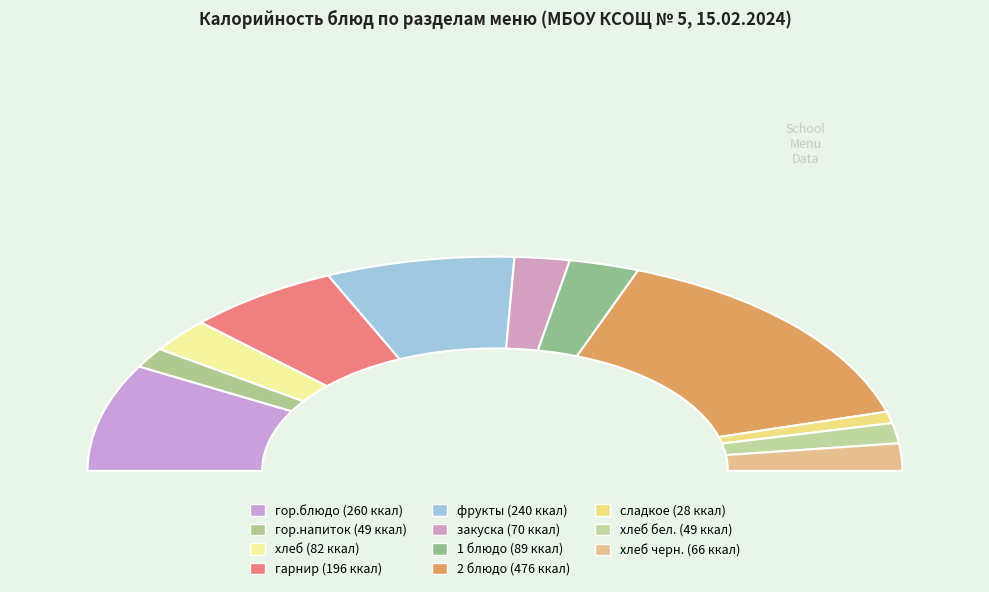

Does 2 блюдо represent more than half of the total?

No